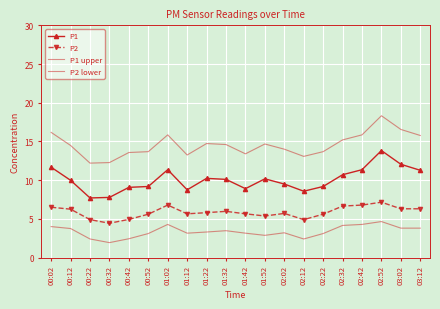

Reading left to right, transcribe all the data shown in this chart.

P1: 00:02=11.7	00:12=10.0	00:22=7.7	00:32=7.8	00:42=9.1	00:52=9.2	01:02=11.3	01:12=8.8	01:22=10.2	01:32=10.1	01:42=8.9	01:52=10.2	02:02=9.5	02:12=8.6	02:22=9.2	02:32=10.7	02:42=11.3	02:52=13.8	03:02=12.1	03:12=11.3
P2: 00:02=6.5	00:12=6.2	00:22=4.9	00:32=4.4	00:42=4.9	00:52=5.6	01:02=6.8	01:12=5.7	01:22=5.8	01:32=6.0	01:42=5.7	01:52=5.4	02:02=5.7	02:12=4.9	02:22=5.6	02:32=6.7	02:42=6.8	02:52=7.2	03:02=6.3	03:12=6.3
P1 upper: 00:02=16.2	00:12=14.5	00:22=12.2	00:32=12.3	00:42=13.6	00:52=13.7	01:02=15.8	01:12=13.2	01:22=14.7	01:32=14.6	01:42=13.4	01:52=14.7	02:02=14.0	02:12=13.1	02:22=13.7	02:32=15.2	02:42=15.8	02:52=18.3	03:02=16.6	03:12=15.8
P2 lower: 00:02=4.0	00:12=3.8	00:22=2.4	00:32=1.9	00:42=2.4	00:52=3.1	01:02=4.3	01:12=3.2	01:22=3.3	01:32=3.5	01:42=3.2	01:52=2.9	02:02=3.2	02:12=2.4	02:22=3.1	02:32=4.2	02:42=4.3	02:52=4.7	03:02=3.8	03:12=3.8